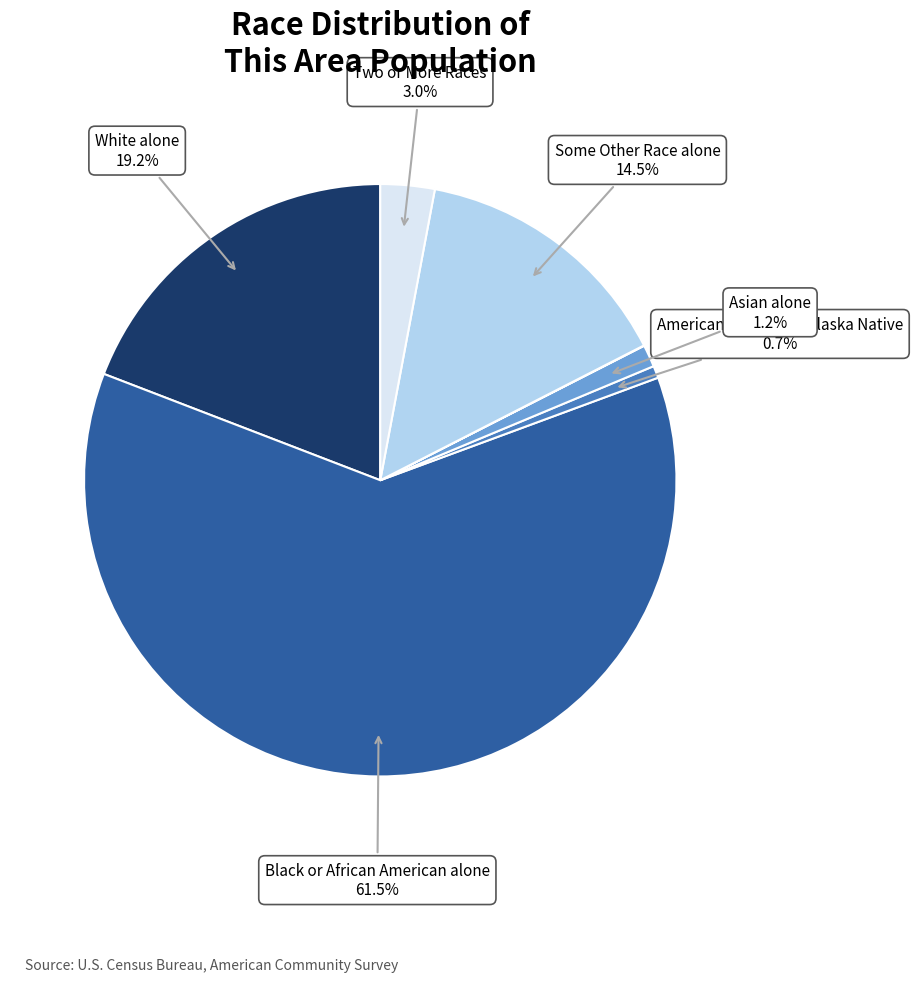

Is there any slice that represents more than half of the pie?

Yes